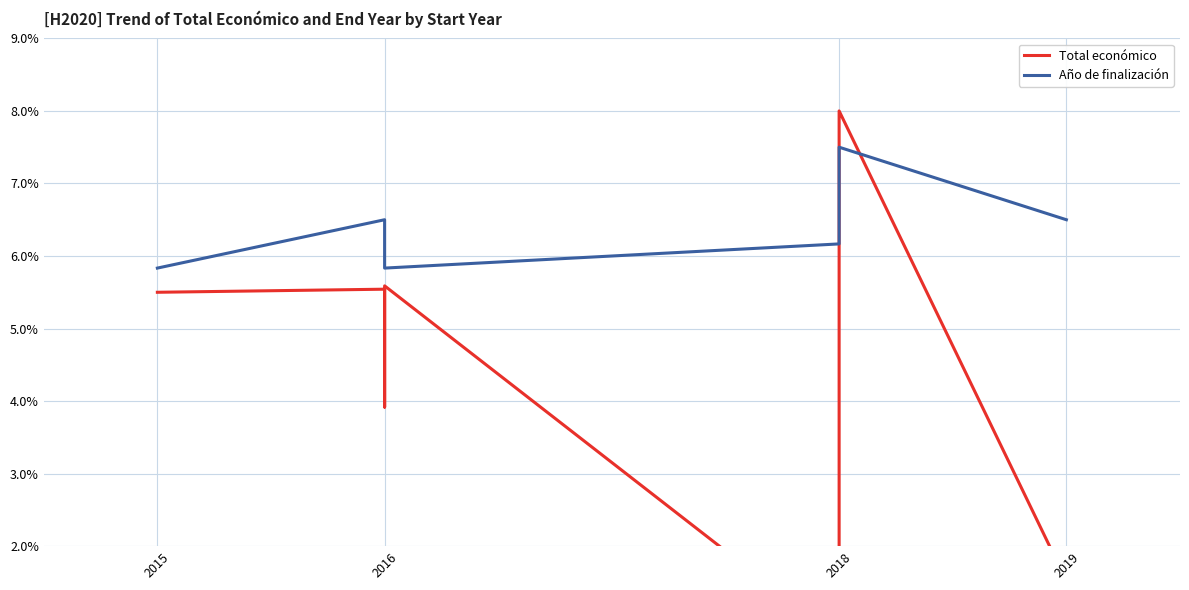

Rank the series by their average value, from highest to lowest.

Año de finalización, Total económico